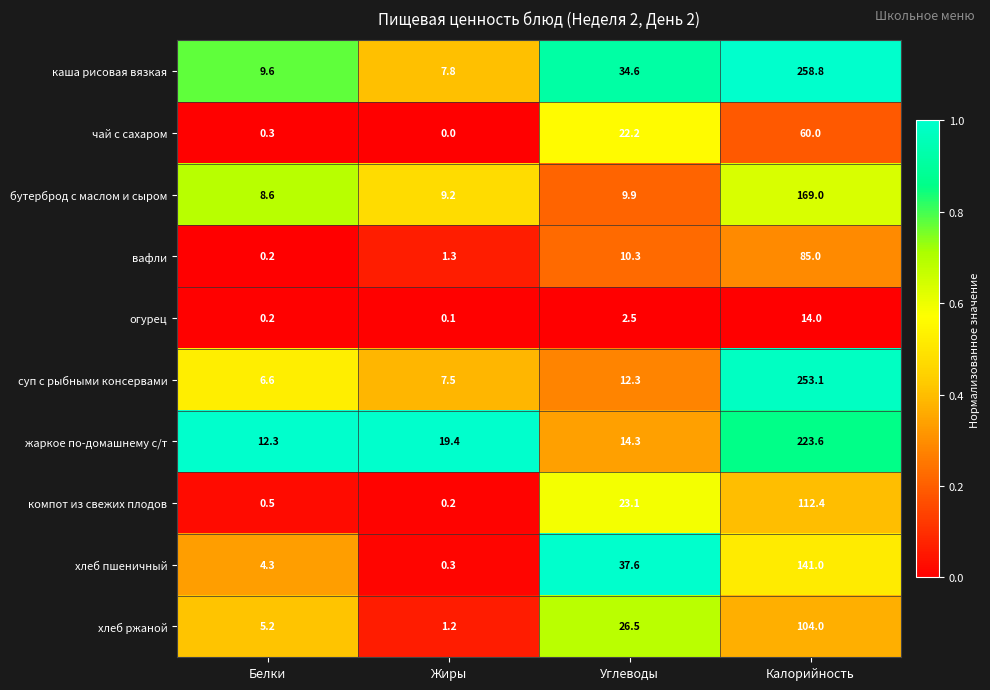

Which series has the largest total across all categories?

каша рисовая вязкая